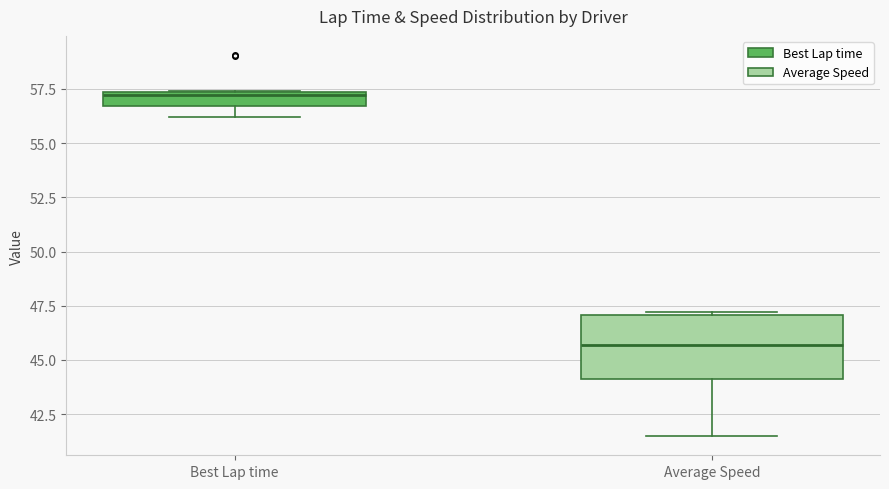

Which box is the tallest, from its lower edge to its upper edge?

Average Speed